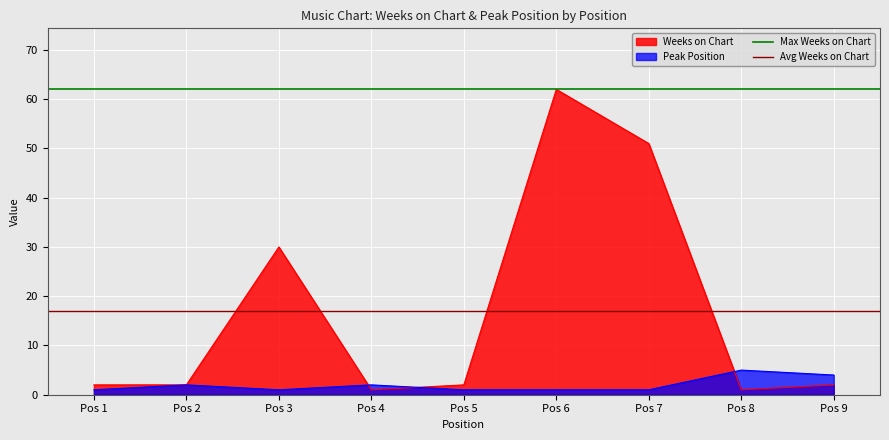

Read the Avg Weeks on Chart value at Pos 2.

17